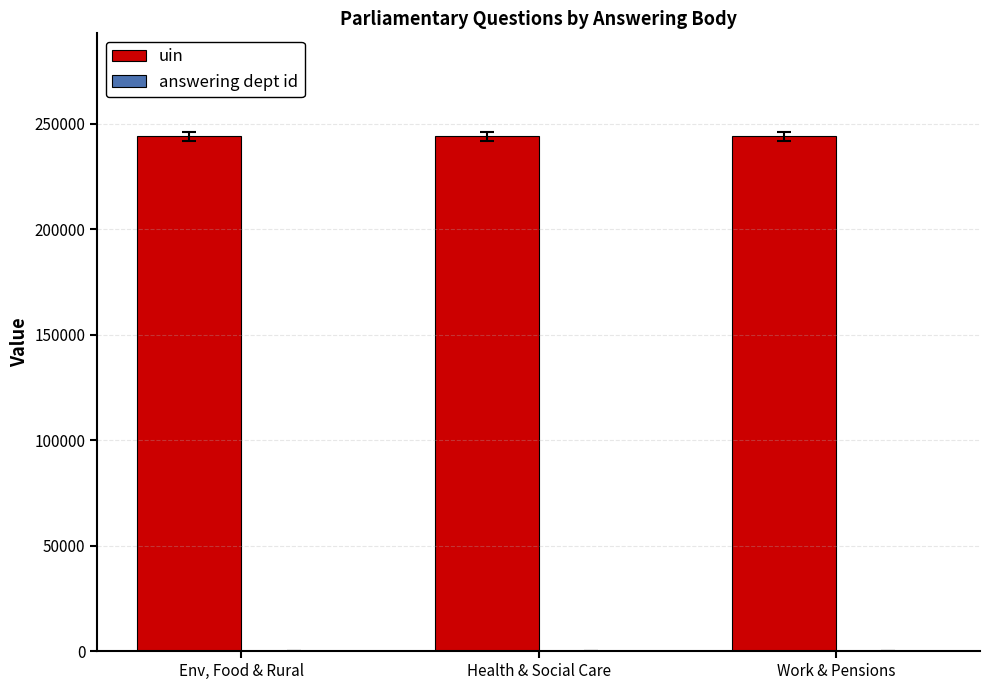

Which series has the largest total across all categories?

uin